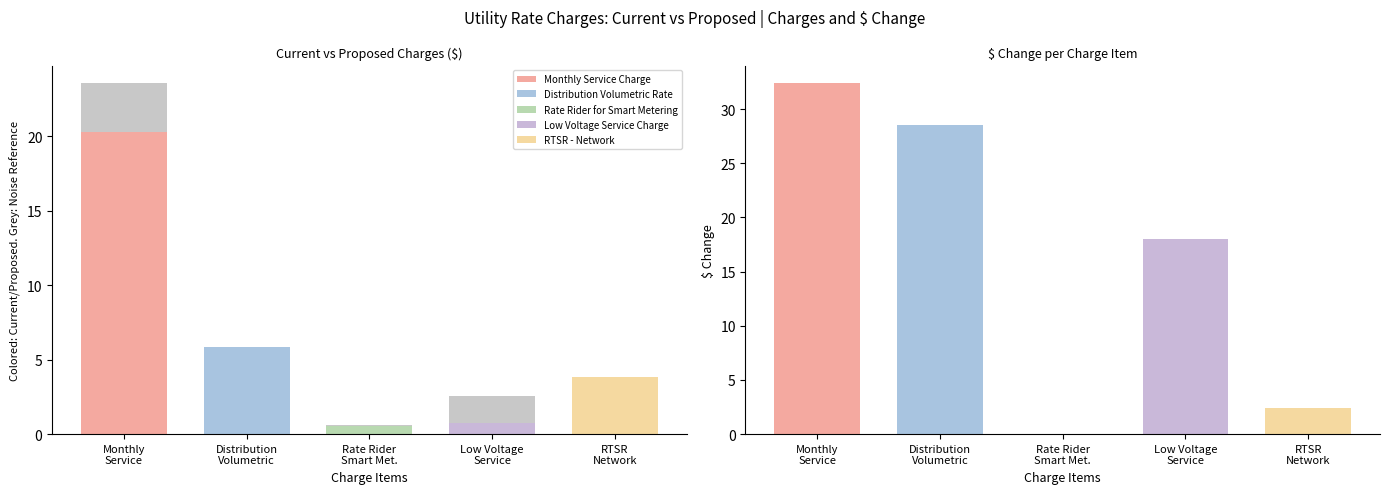

At which category does the chart reach its peak across all series?

Monthly Service Charge